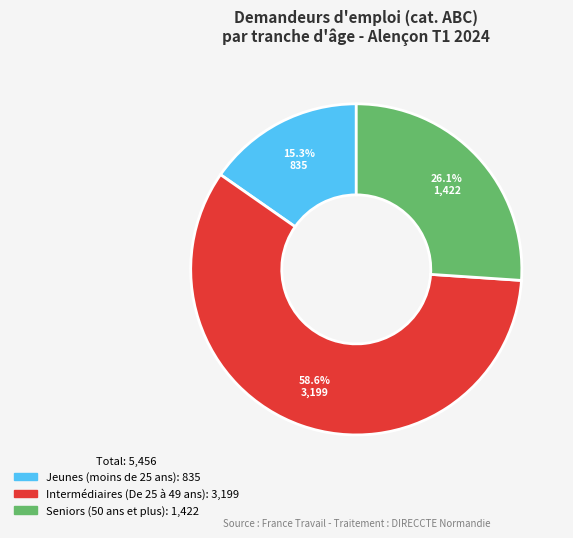

Is the sum of Jeunes (moins de 25 ans) and Seniors (50 ans et plus) greater than half?

No